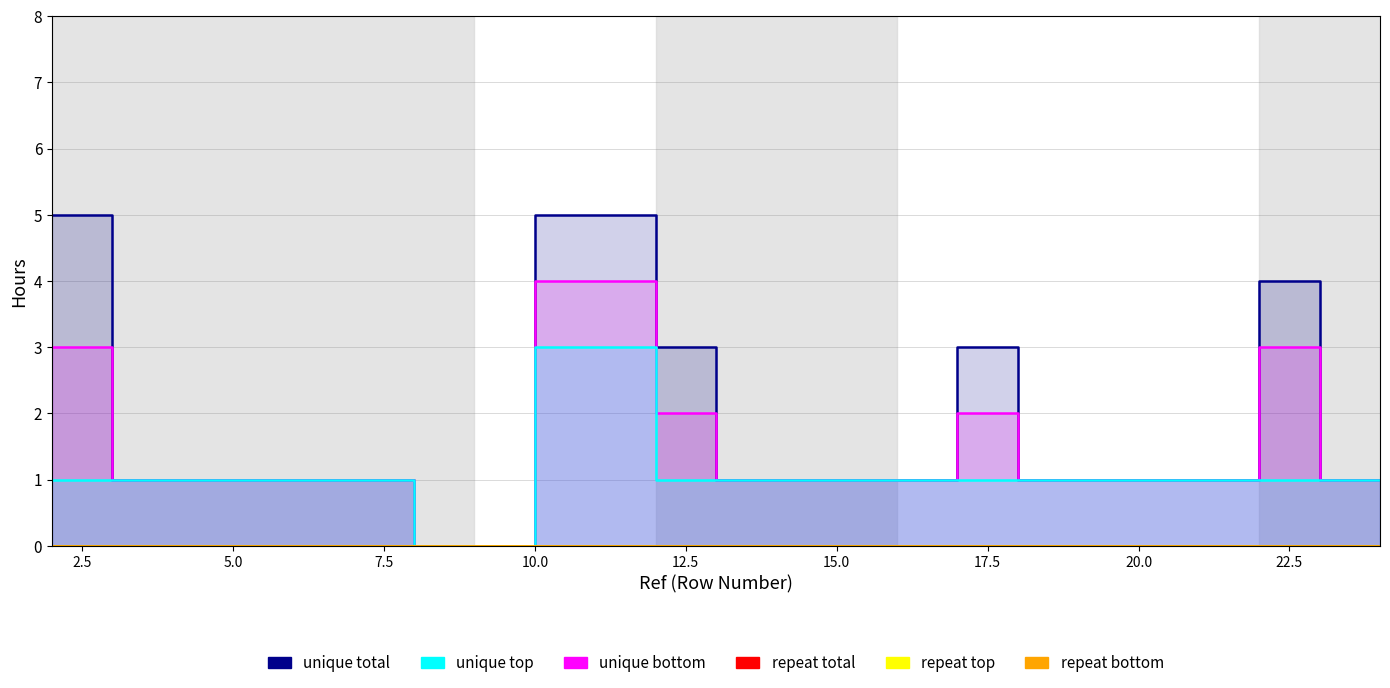

Which series changed the most between 17.5 and 22.5?

unique total